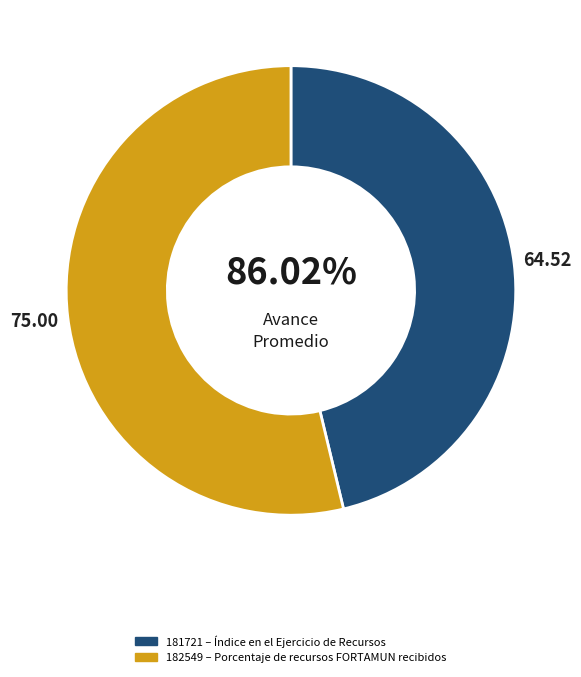

How many slices are in this pie chart?

2